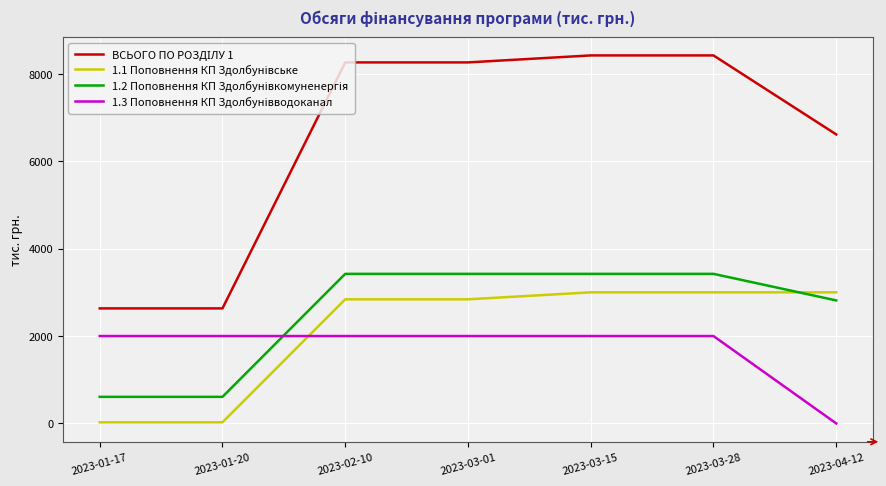

What is the difference between the highest and lowest values at 2023-03-15?

6424.0